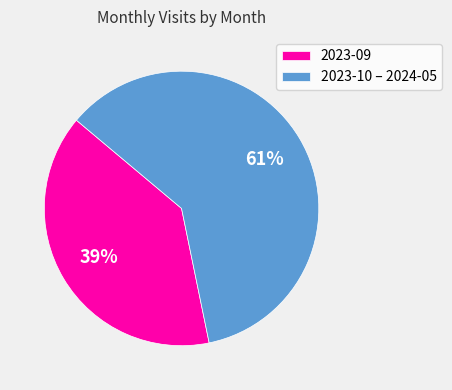

To the nearest percent, what is the average slice percentage?

50%